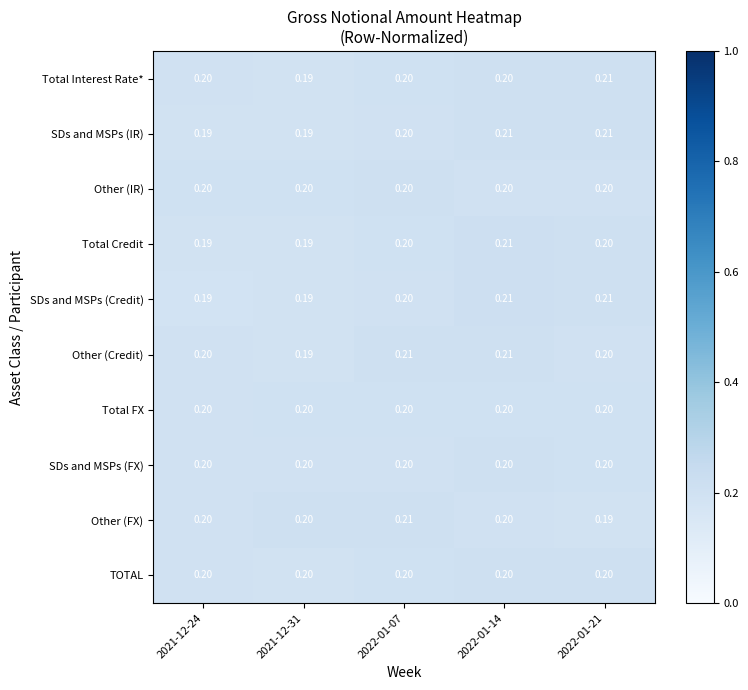

Which series has the largest total across all categories?

Other (Credit)